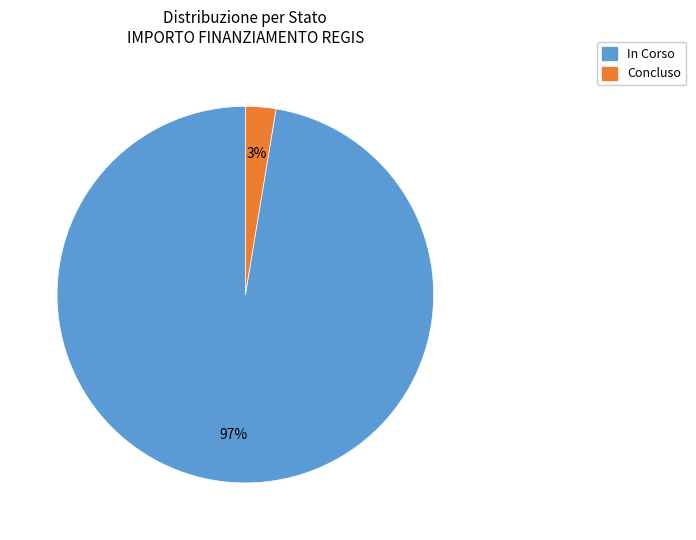

Which slice is the largest?

In Corso